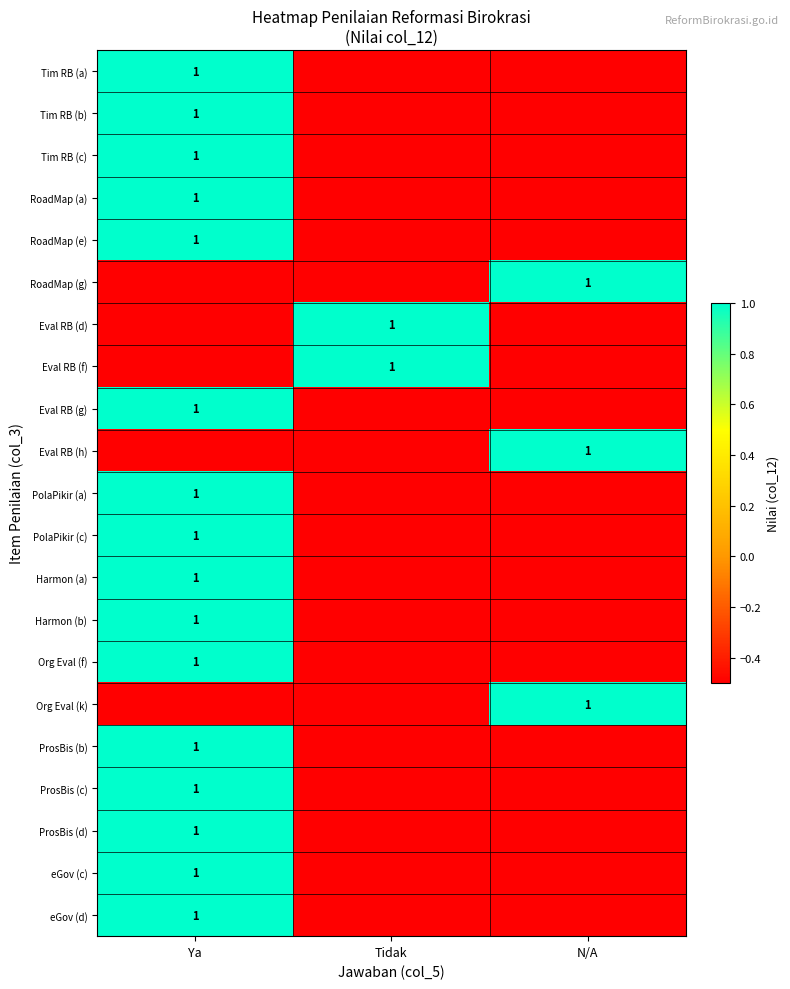

Rank the series at Tidak from lowest to highest value.

Tim RB (a), Tim RB (b), Tim RB (c), RoadMap (a), RoadMap (e), RoadMap (g), Eval RB (g), Eval RB (h), PolaPikir (a), PolaPikir (c), Harmon (a), Harmon (b), Org Eval (f), Org Eval (k), ProsBis (b), ProsBis (c), ProsBis (d), eGov (c), eGov (d), Eval RB (d), Eval RB (f)